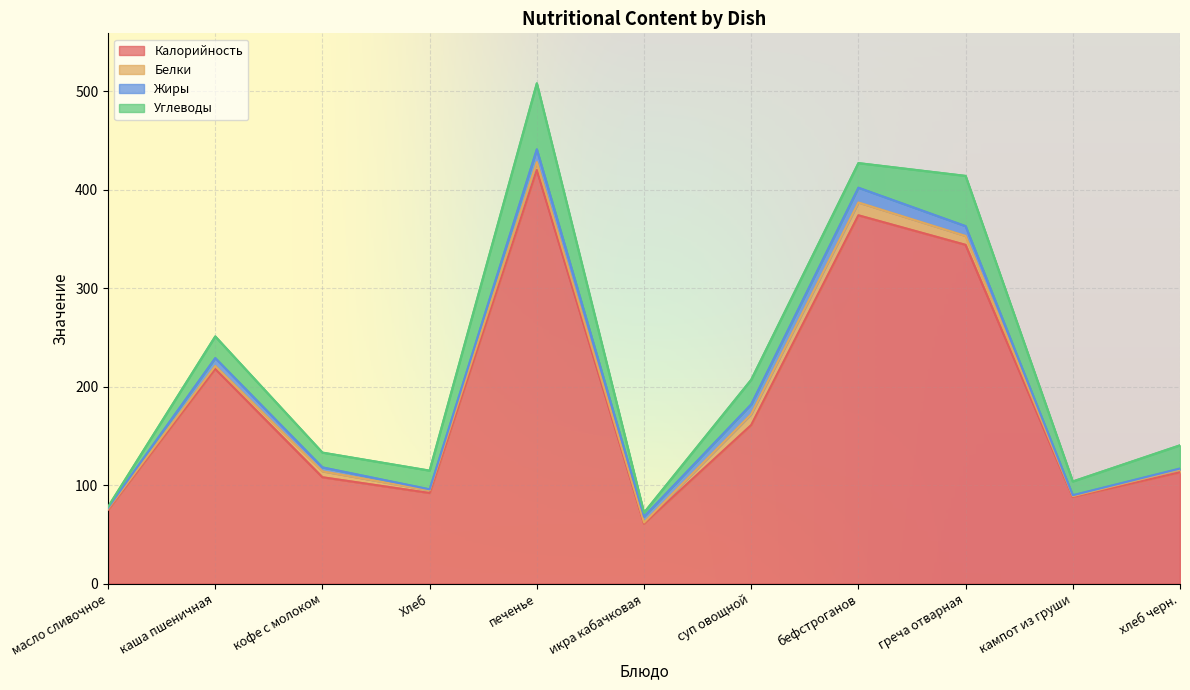

True or false: Белки and Углеводы intersect in this chart.

False